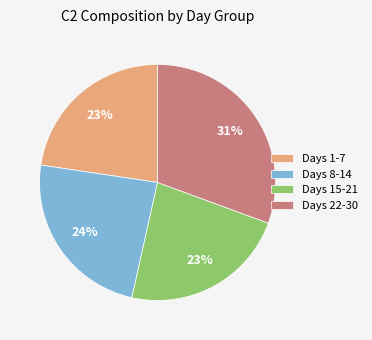

How many slices are in this pie chart?

4